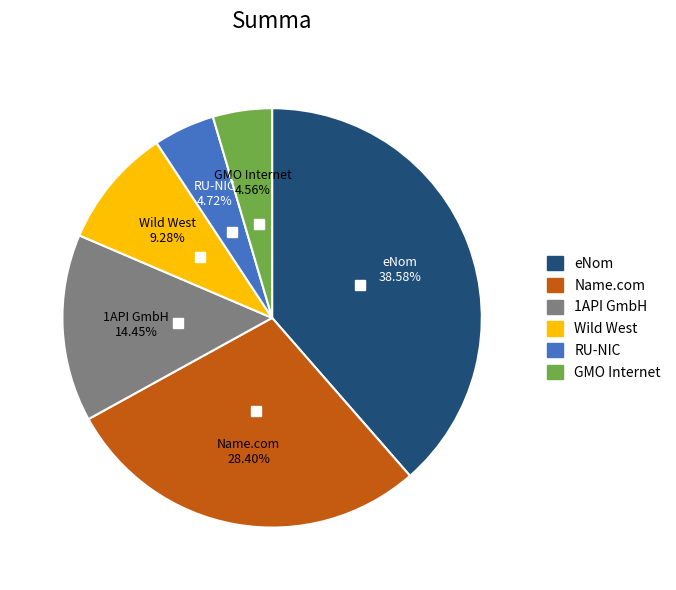

What is the largest slice in the pie chart?

eNom